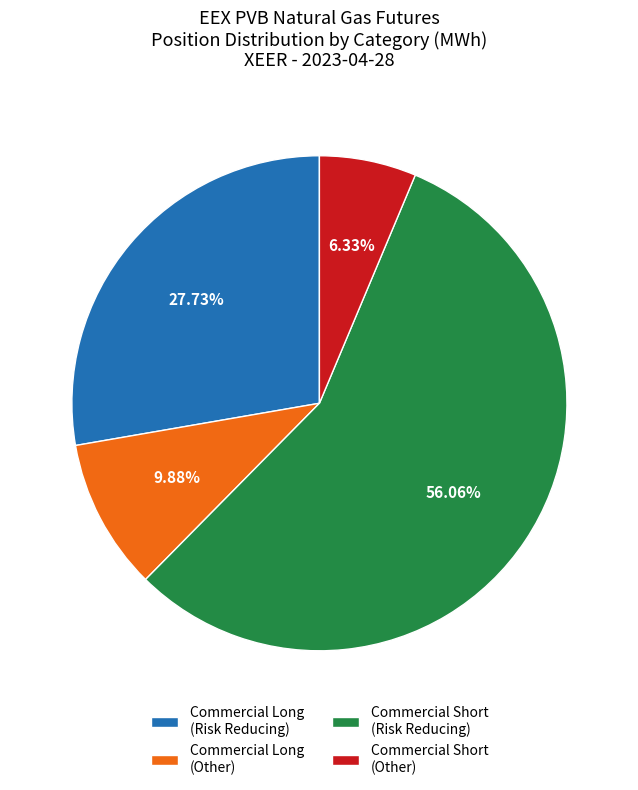

Do Commercial Long (Risk Reducing) and Commercial Short (Other) together represent more than half of the pie?

No